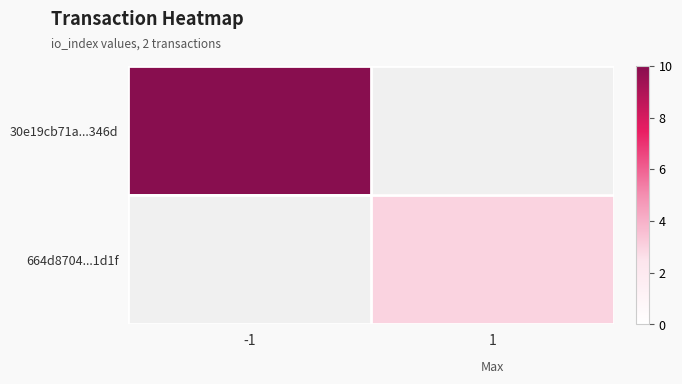

What is the total value across all series at -1?

10